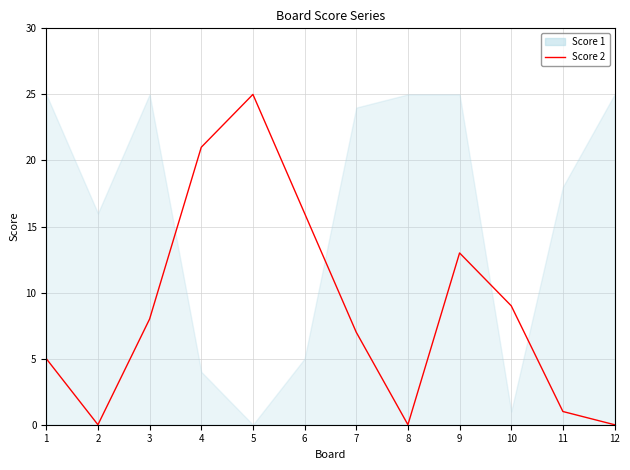

How many lines are shown in the chart?

1